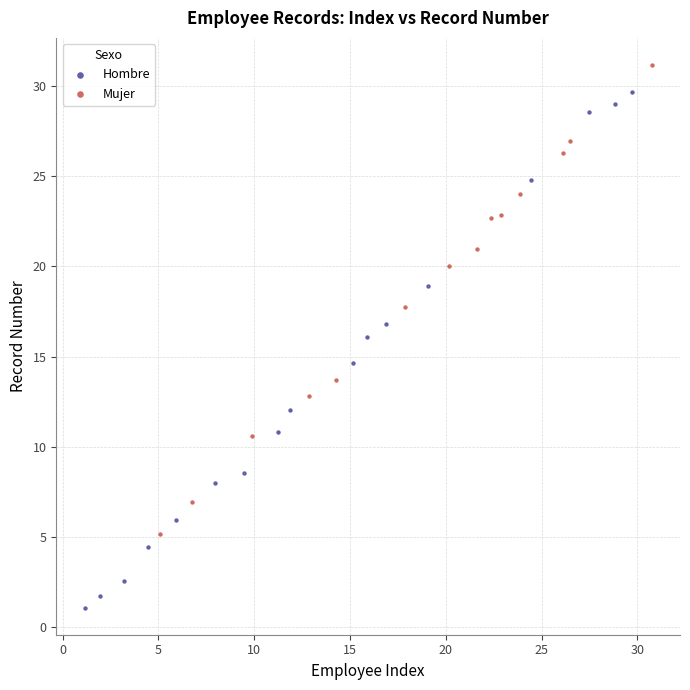

What are all the series names shown in the legend?

Hombre, Mujer